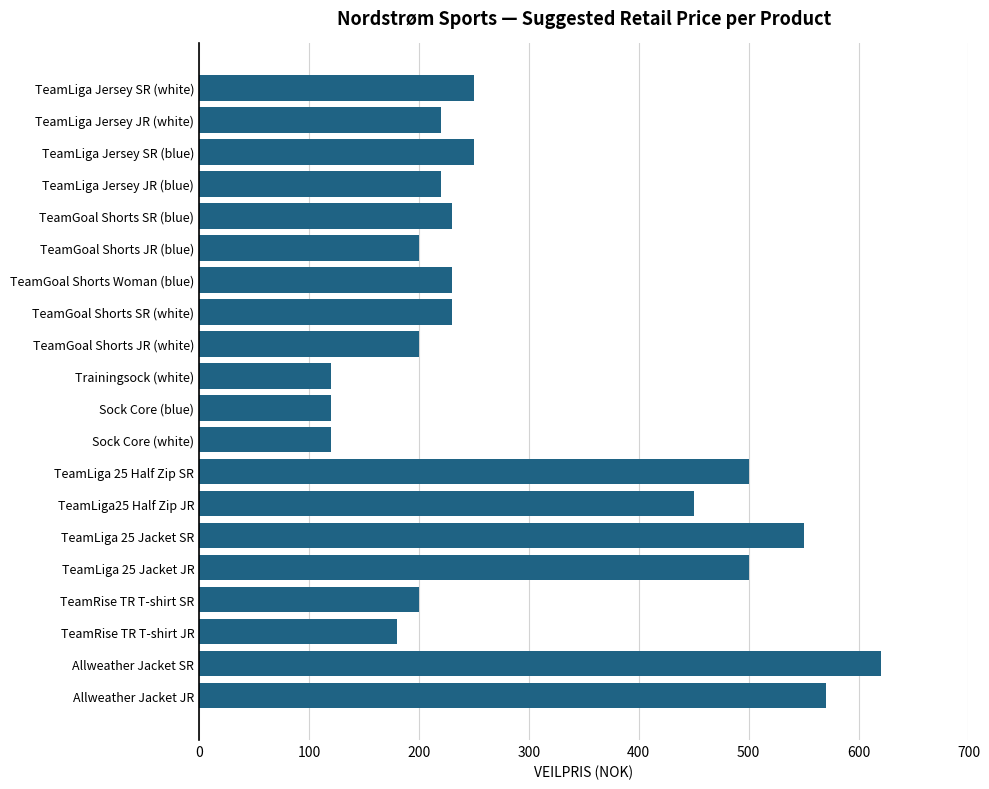

How many series are shown in this chart?

1